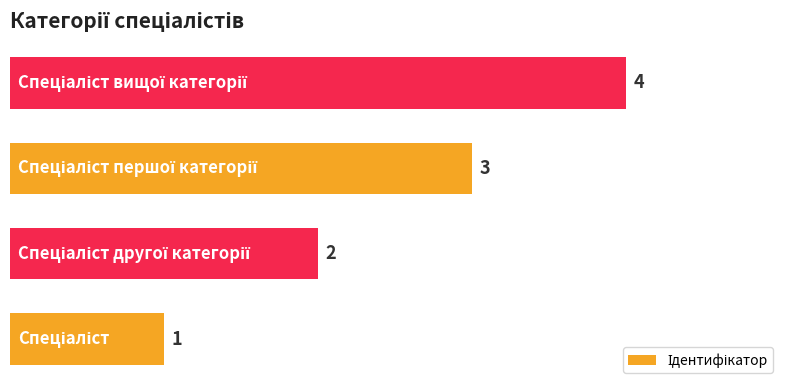

How many values are between 2 and 4?

3